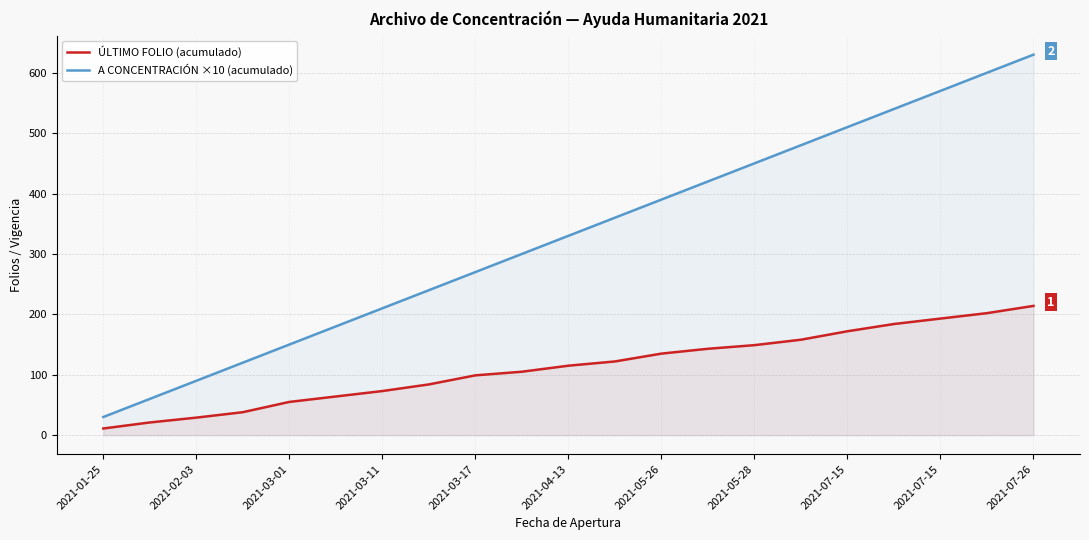

Does the chart have visible grid lines?

Yes